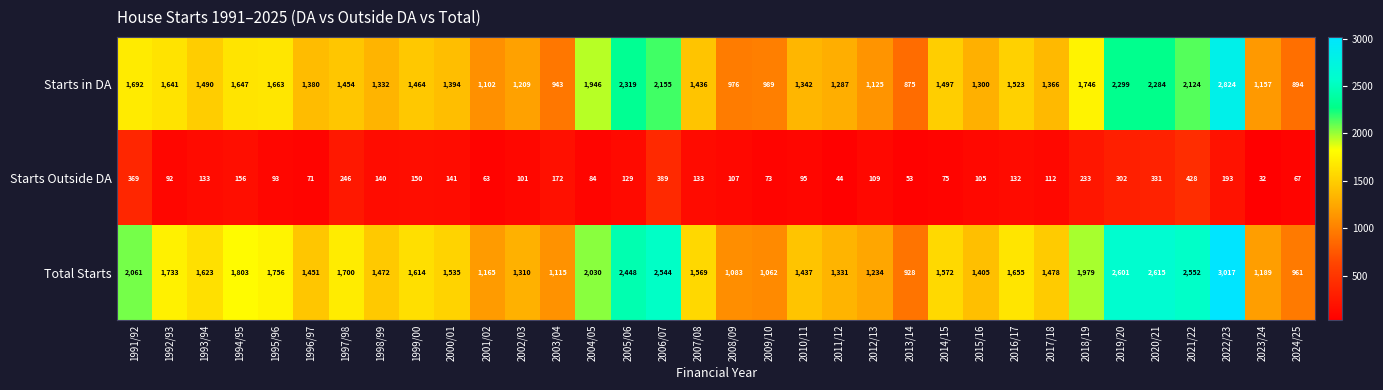

Is it true that Starts Outside DA equals 106 at 2024/25?

False